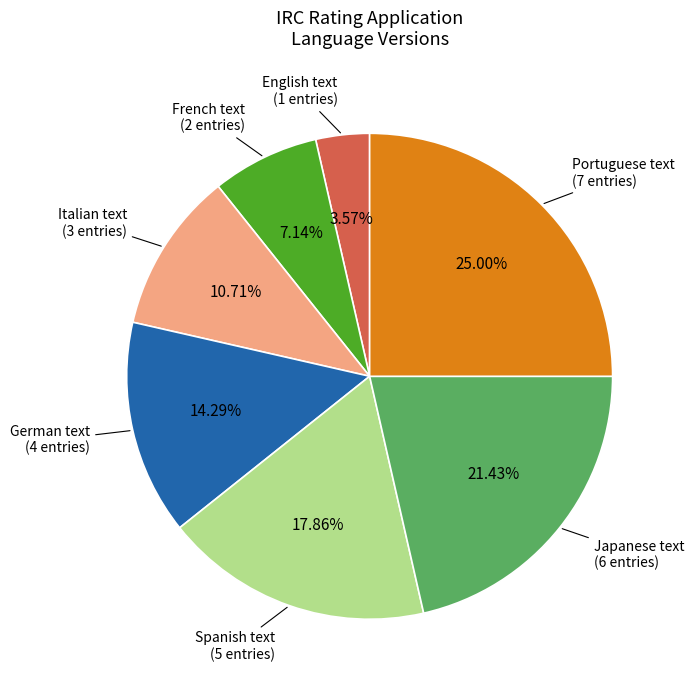

What percentage is the Portuguese text slice, to the nearest percent?

25%